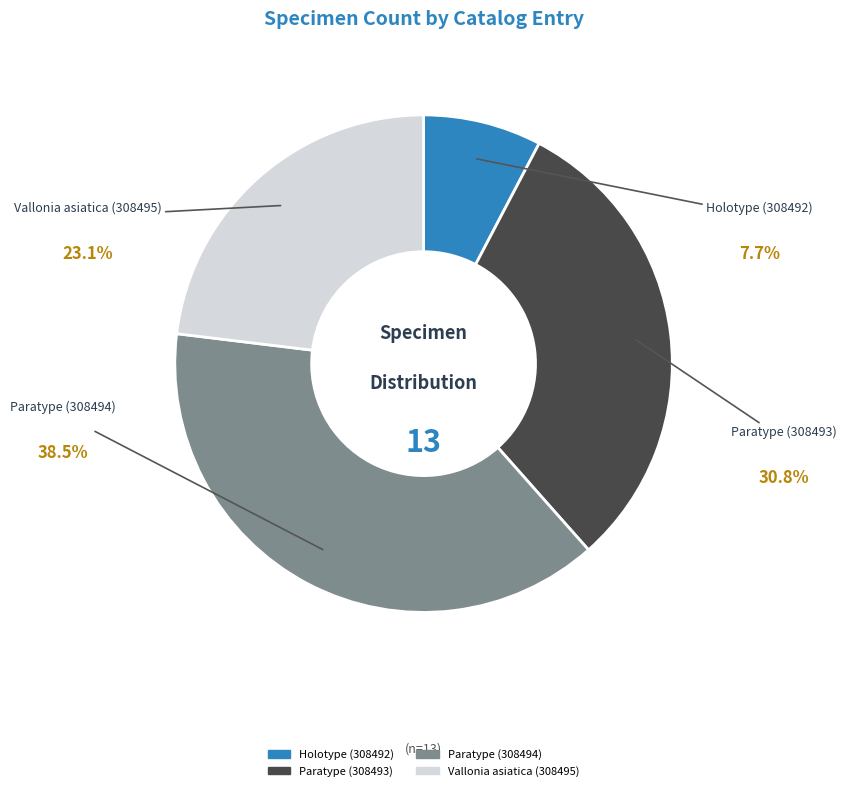

What is the largest slice in the pie chart?

Paratype (308494)